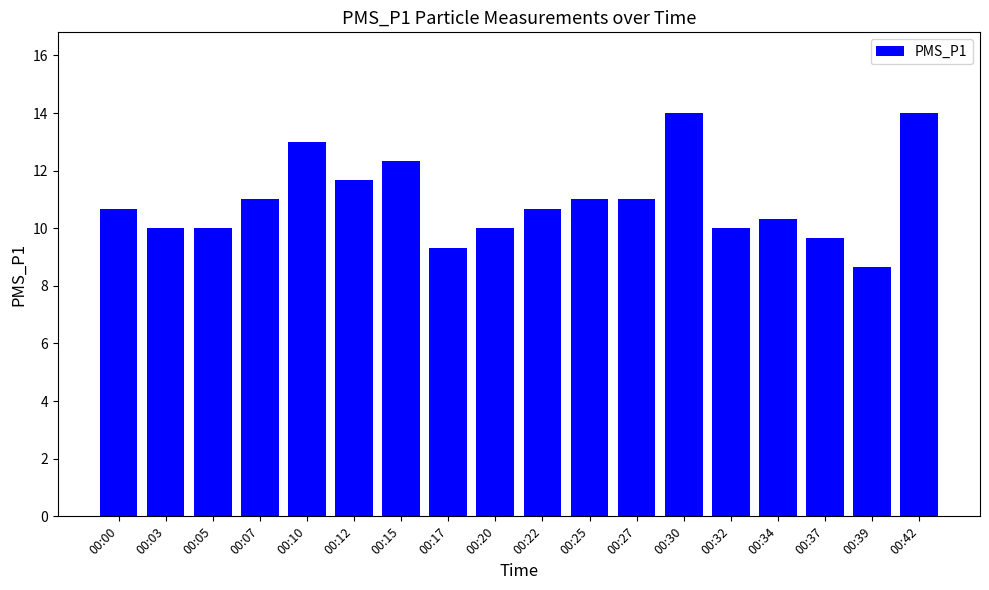

What is the average value?

11.0